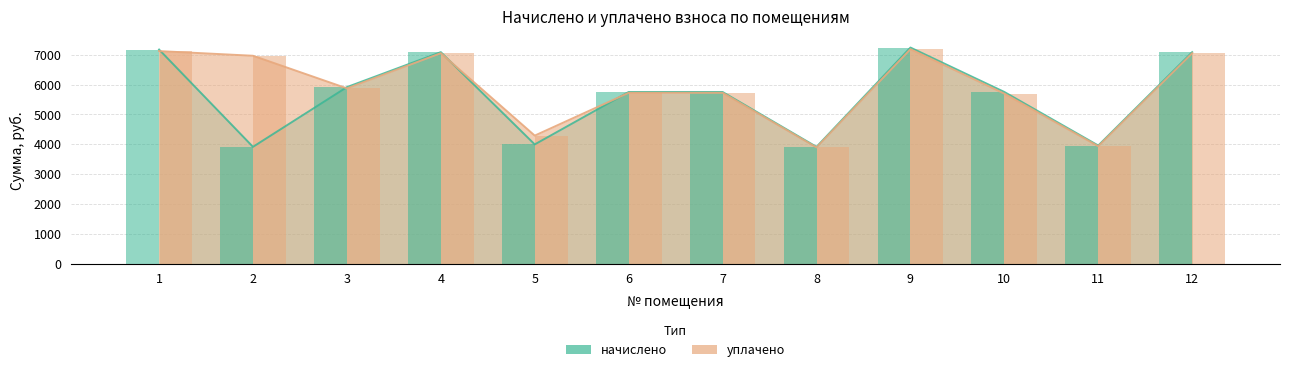

What is the minimum value for начислено?

3915.2